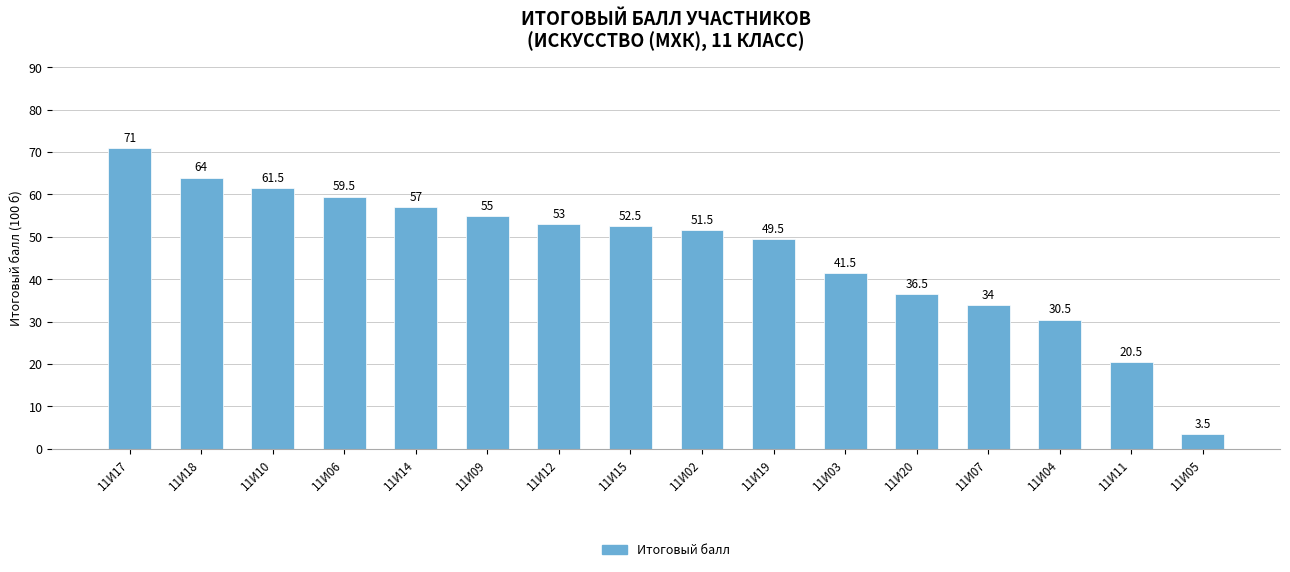

Rank the categories by value from lowest to highest.

11И05, 11И11, 11И04, 11И07, 11И20, 11И03, 11И19, 11И02, 11И15, 11И12, 11И09, 11И14, 11И06, 11И10, 11И18, 11И17